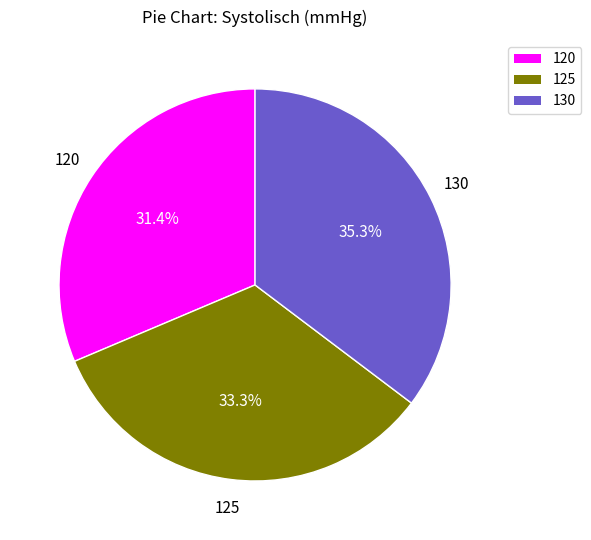

Is there any slice that represents more than half of the pie?

No